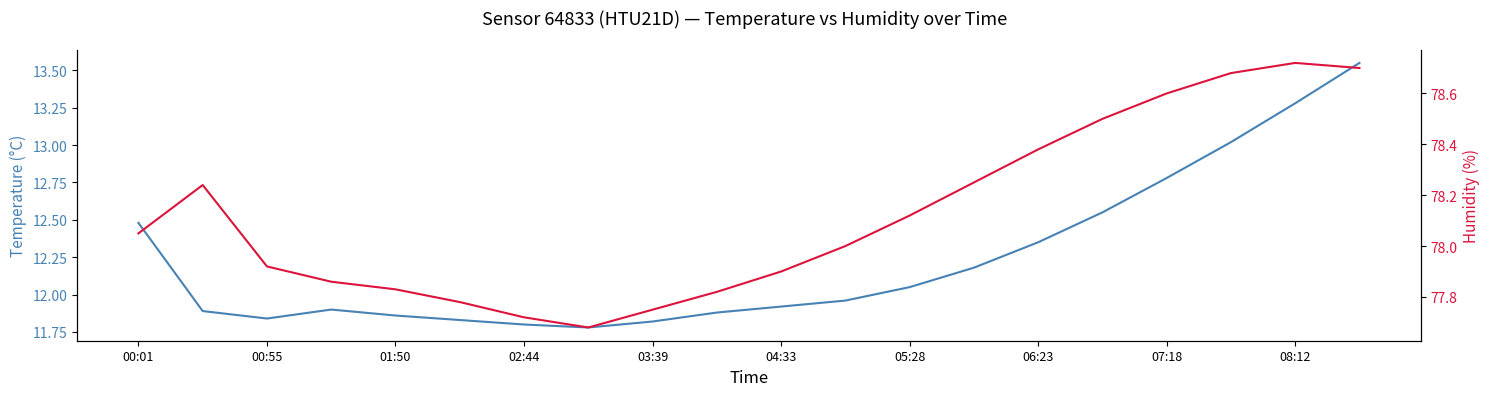

What is the difference between the second highest and minimum values in the humidity series?

1.0